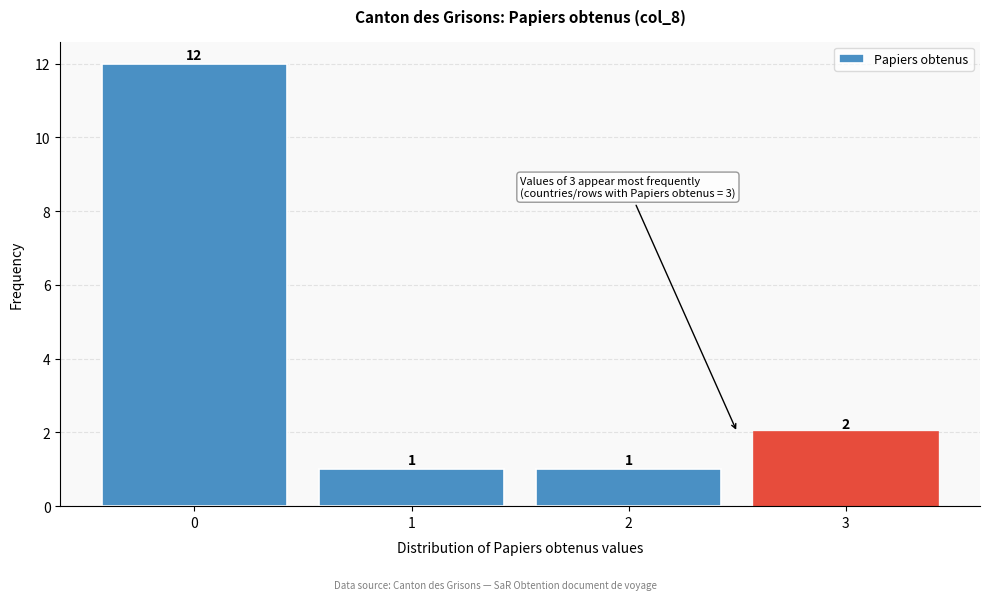

Reading right to left, what are all the values shown in this chart?

3=2	2=1	1=1	0=12